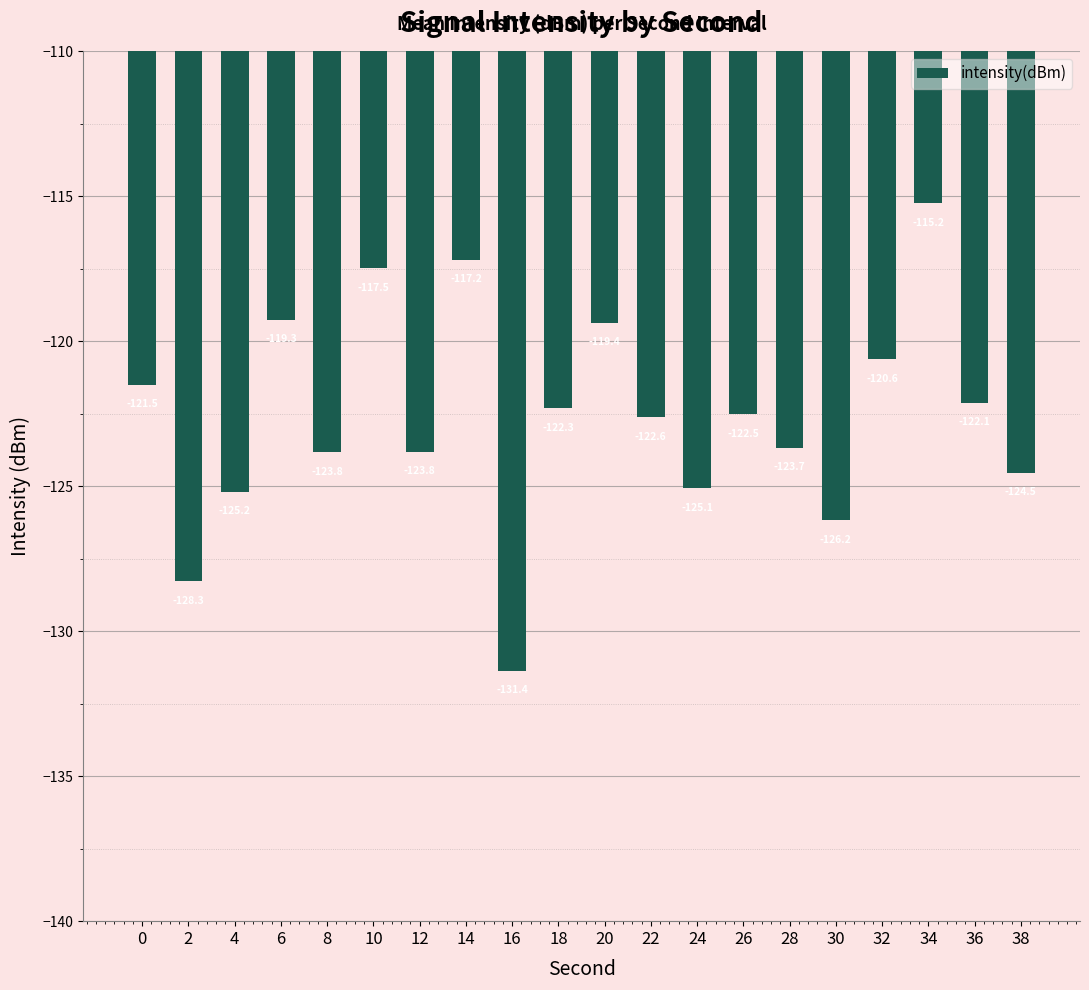

Which has a higher value, 30 or 10?

10